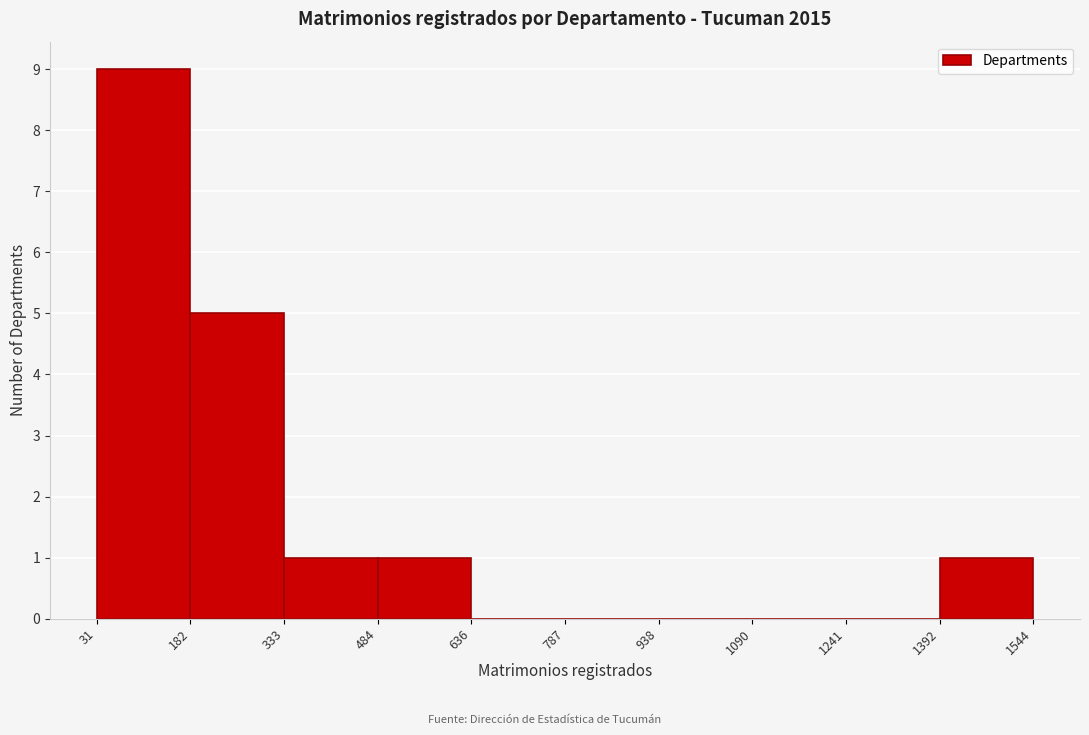

Reading left to right, transcribe this chart: for each bar, give the range it covers on the x-axis and its height. The values are not printed on the chart, so give them approximately, as read against the axis.

31 to 182: 9
182 to 333: 5
333 to 484: 1
484 to 636: 1
636 to 787: 0
787 to 938: 0
938 to 1090: 0
1090 to 1241: 0
1241 to 1392: 0
1392 to 1544: 1